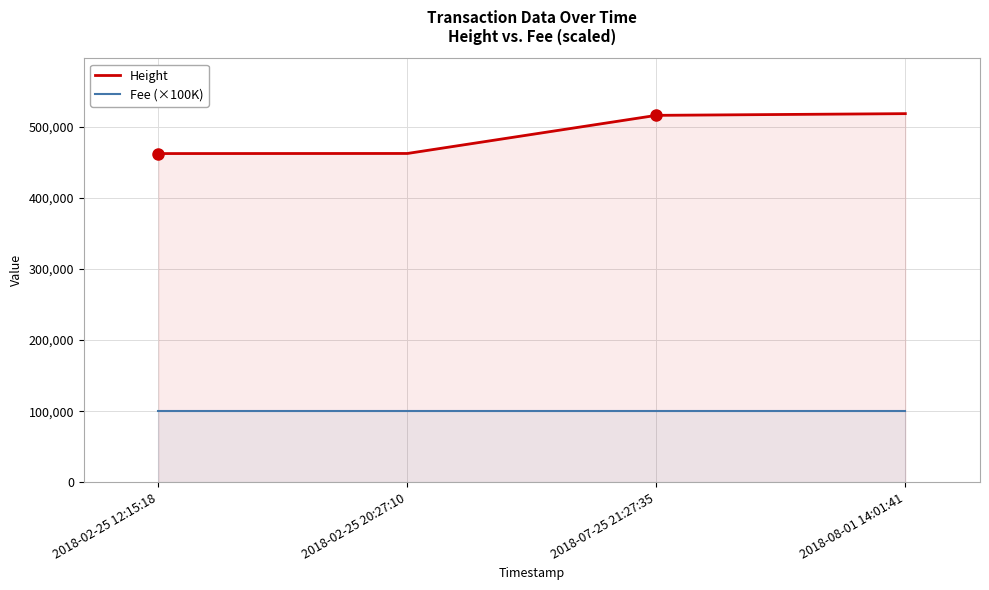

Does the chart have visible grid lines?

Yes